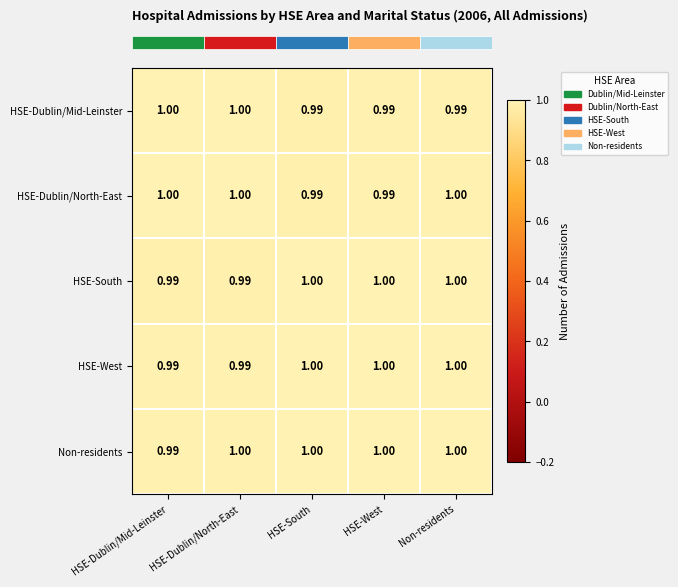

Is the value of HSE-West at HSE-West greater than the value of HSE-Dublin/North-East at HSE-South?

Yes